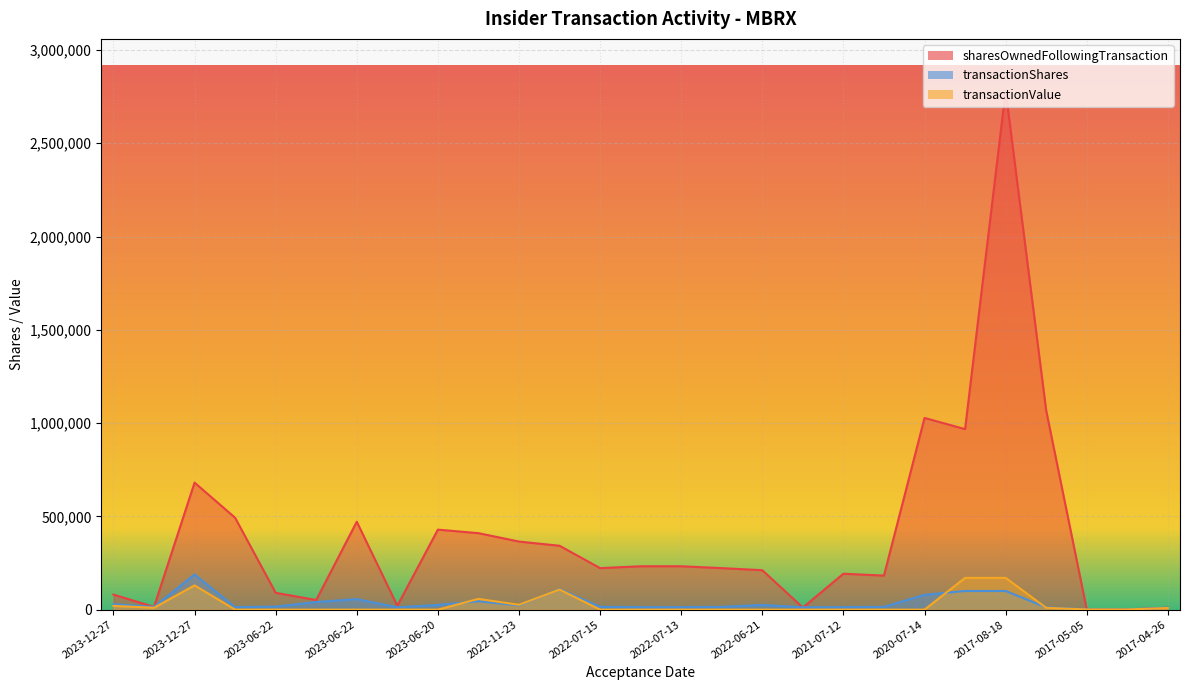

True or false: sharesOwnedFollowingTransaction and transactionValue intersect in this chart.

False